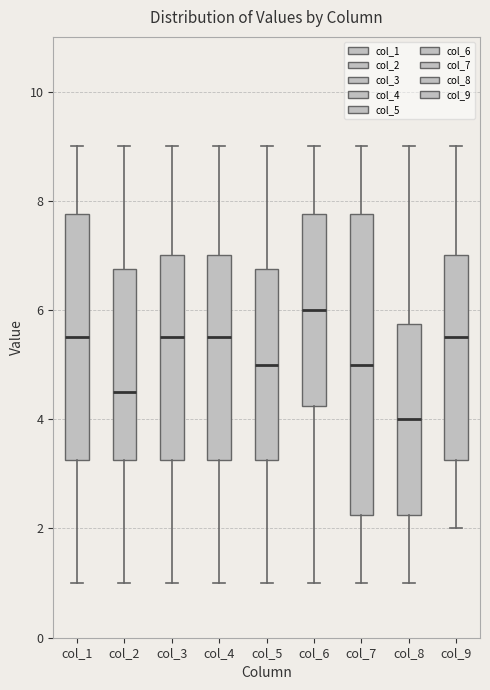

Where is the lower edge of the box for col_9 on the y-axis? The values are not printed on the chart, so give them approximately, as read against the axis.

3.2